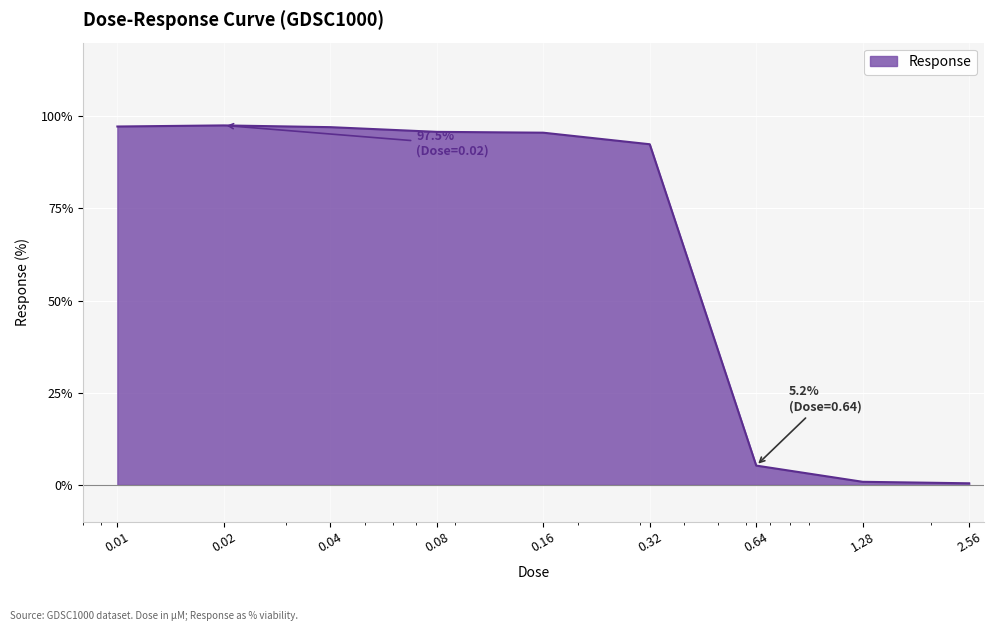

What is the difference between the maximum and minimum values?

97.1